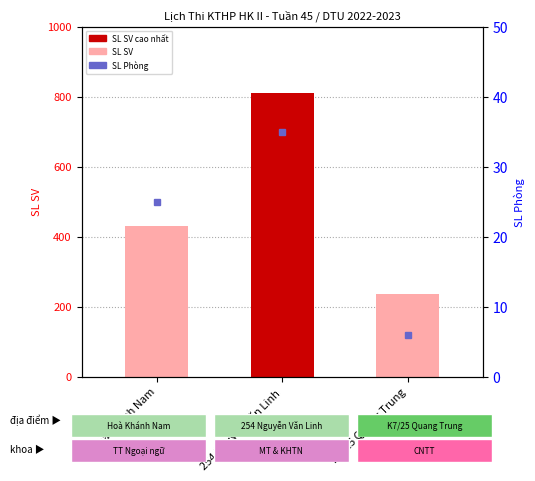

Which series has the largest total across all categories?

SL SV